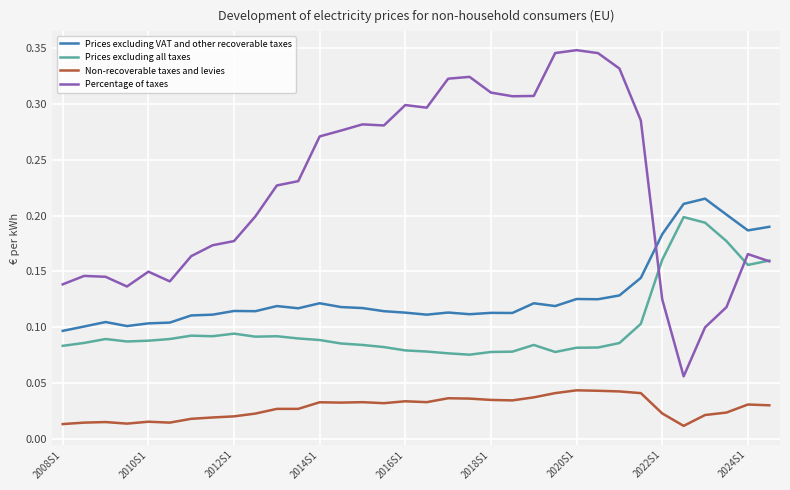

Which series has the largest total across all categories?

Percentage of taxes